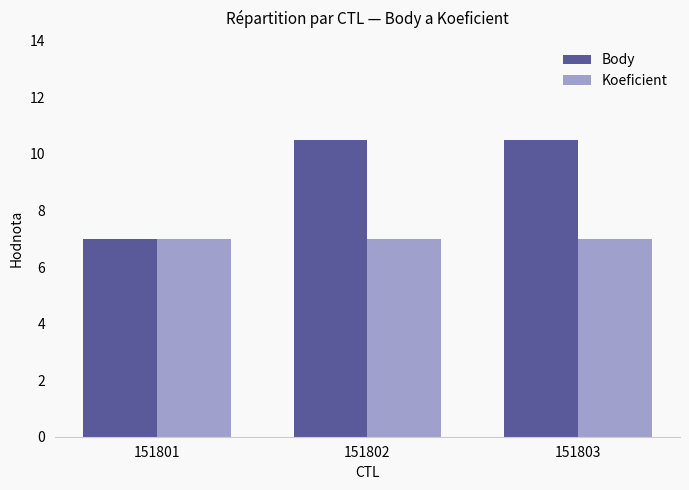

What are all the series names shown in the legend?

Body, Koeficient